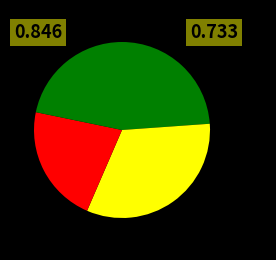

How many segments does this pie chart have?

4